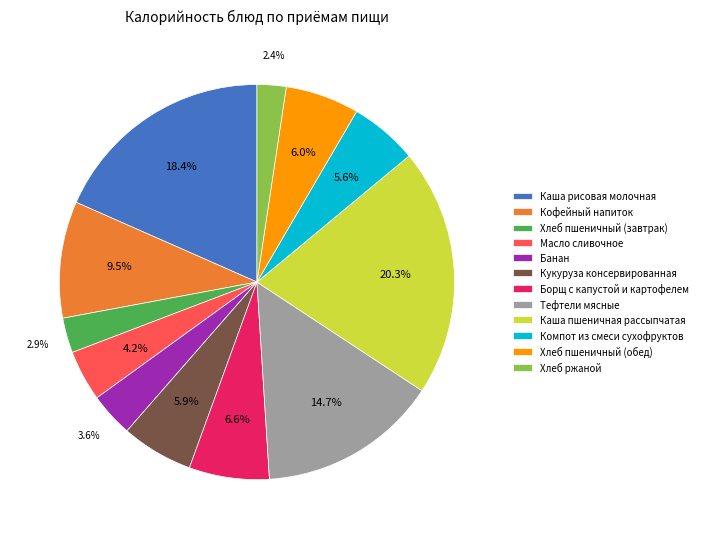

To the nearest percent, what is the difference between the Хлеб пшеничный (обед) and Тефтели мясные slice percentages?

9%